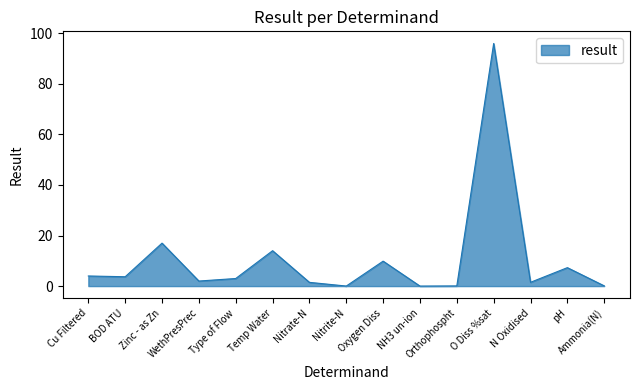

What is the greatest value displayed?

96.0